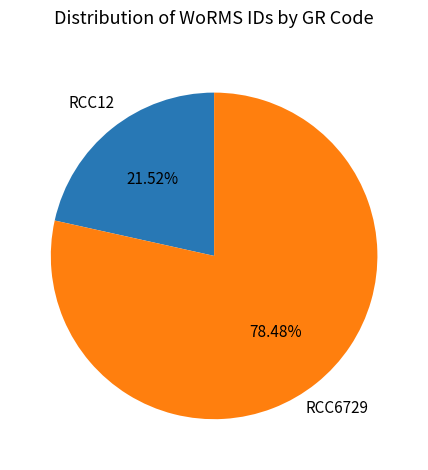

To the nearest percent, what portion does RCC6729 represent?

78%